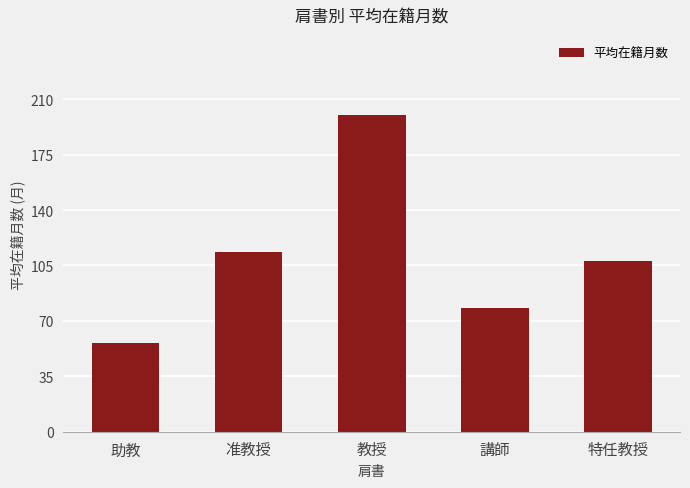

What is the value of the 4th bar from the left?

78.4